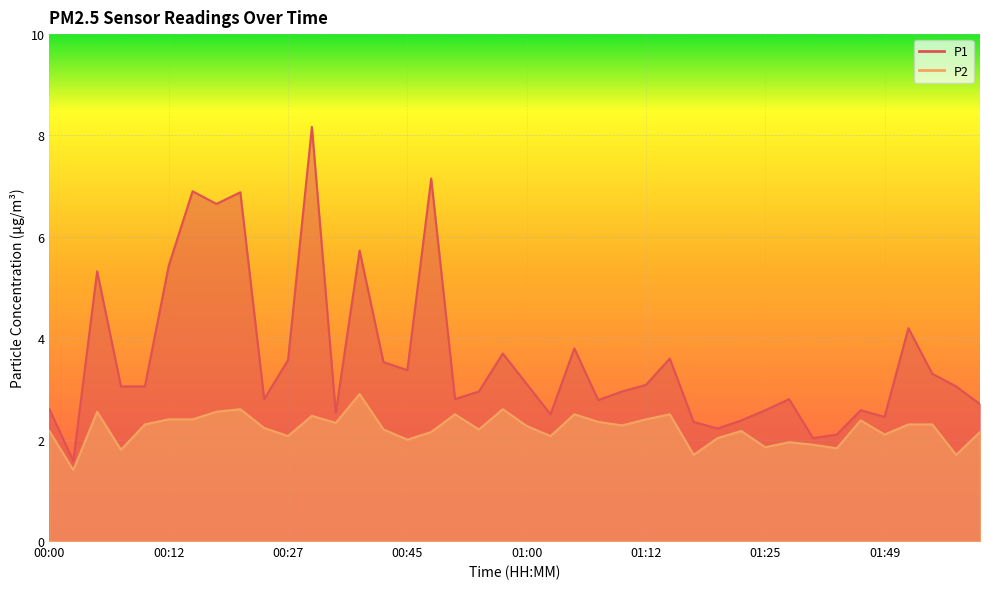

Rank the series by their maximum value, from lowest to highest.

P2, P1